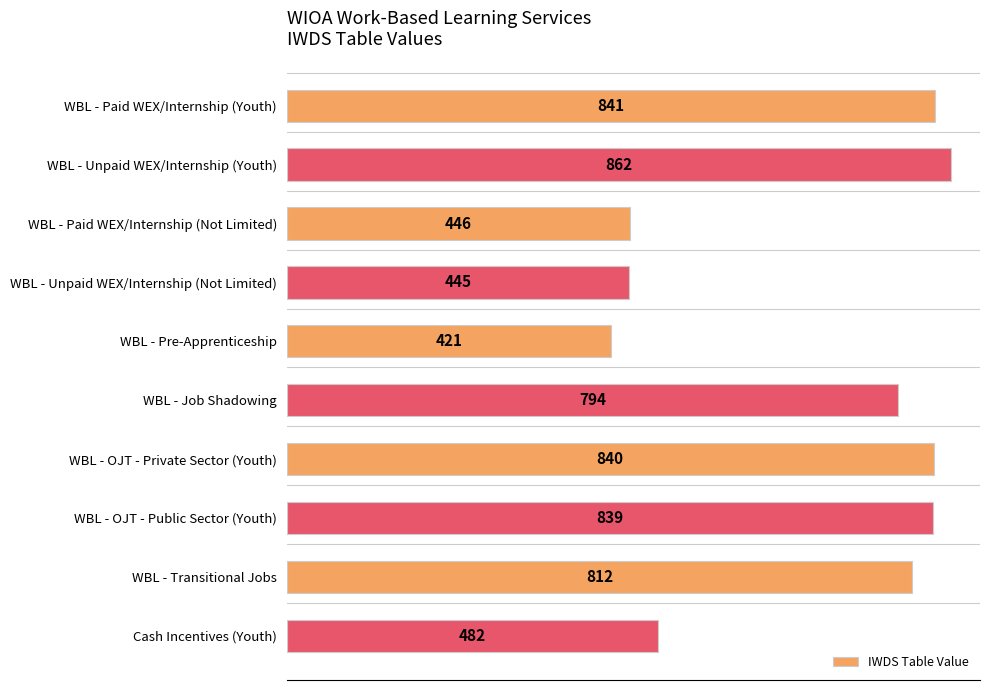

Where is the data nearest to the value 641?

WBL - Job Shadowing